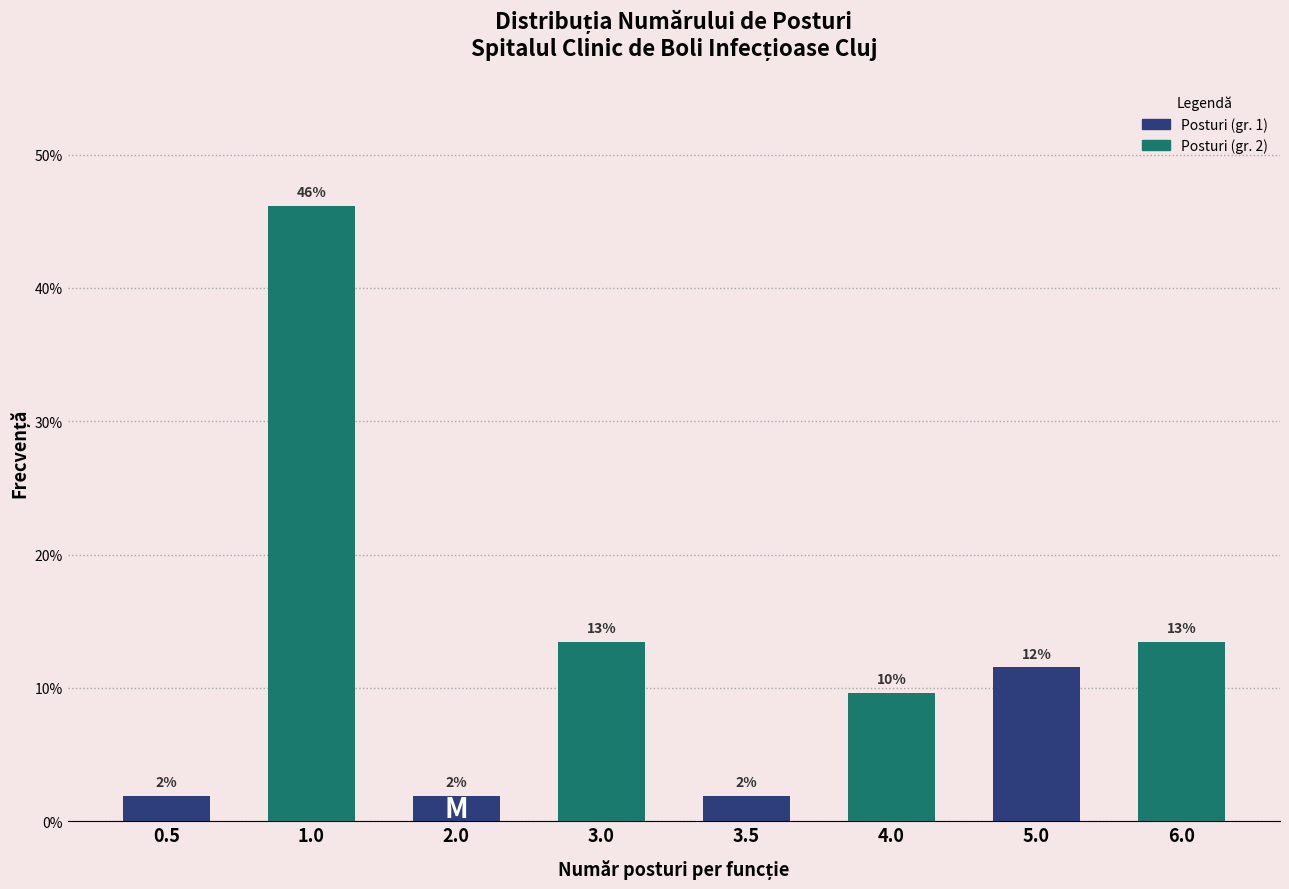

Are the bars horizontal?

No